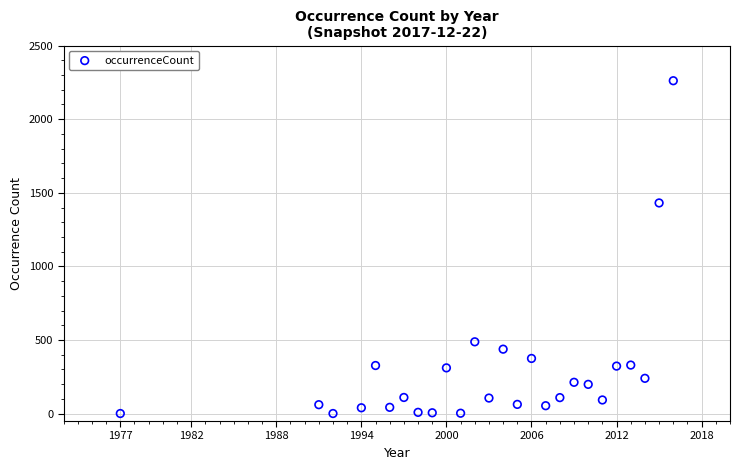

What Y value in the scatter plot is closest to 1131?

1431